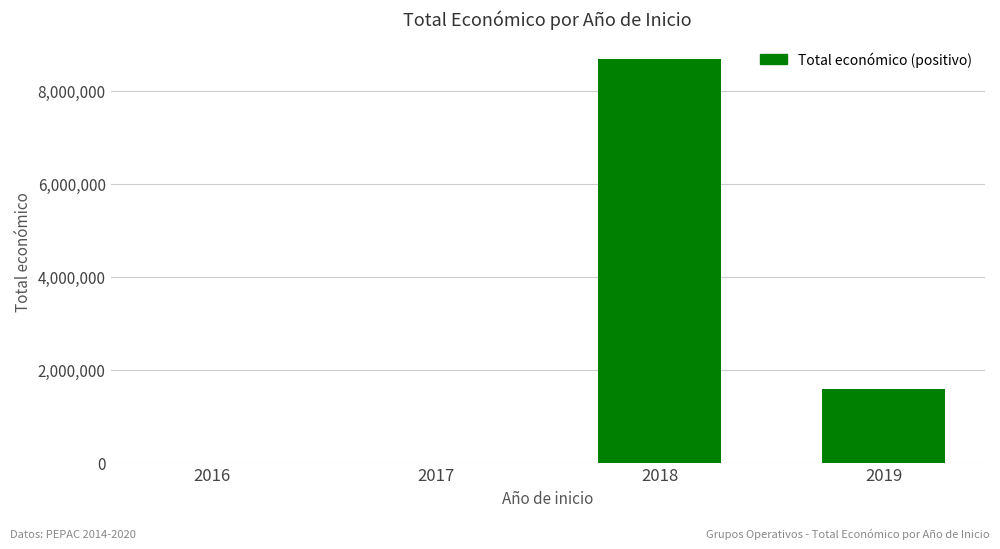

Is it true that the value at 2019 is 2785449?

False